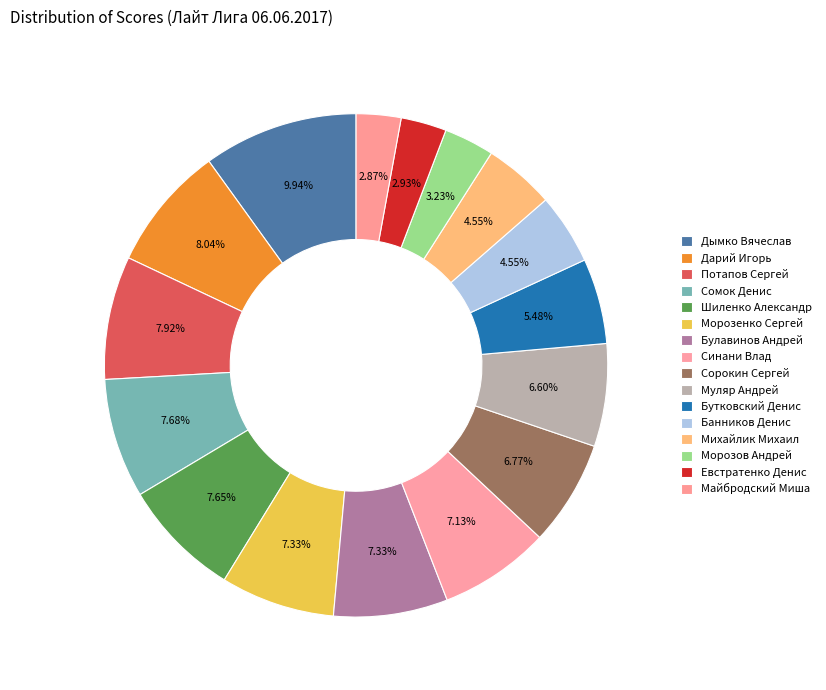

To the nearest percent, what is the difference between the Майбродский Миша and Потапов Сергей slice percentages?

5%